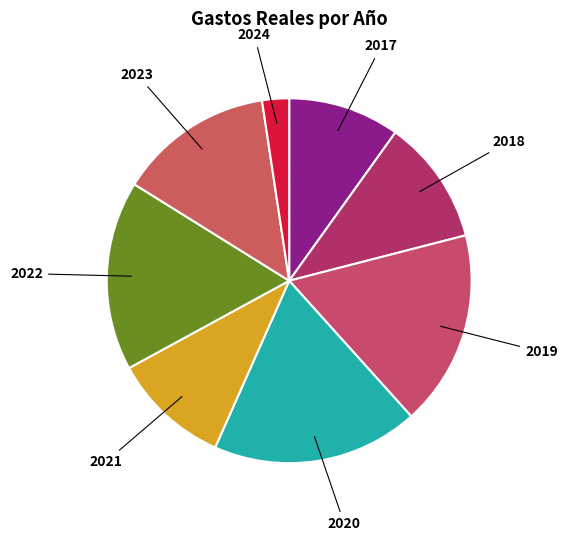

Rank the categories by value from lowest to highest.

2024, 2017, 2021, 2018, 2023, 2022, 2019, 2020